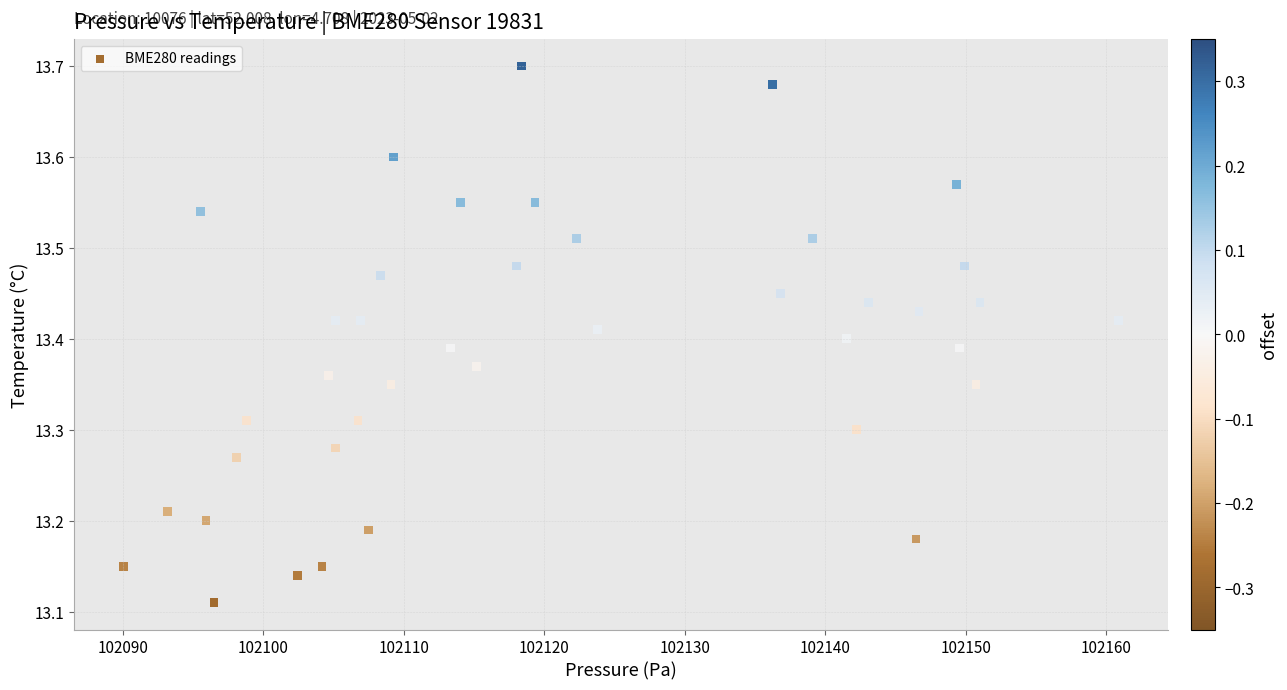

What is the range of Y values (max minus min)?

0.6